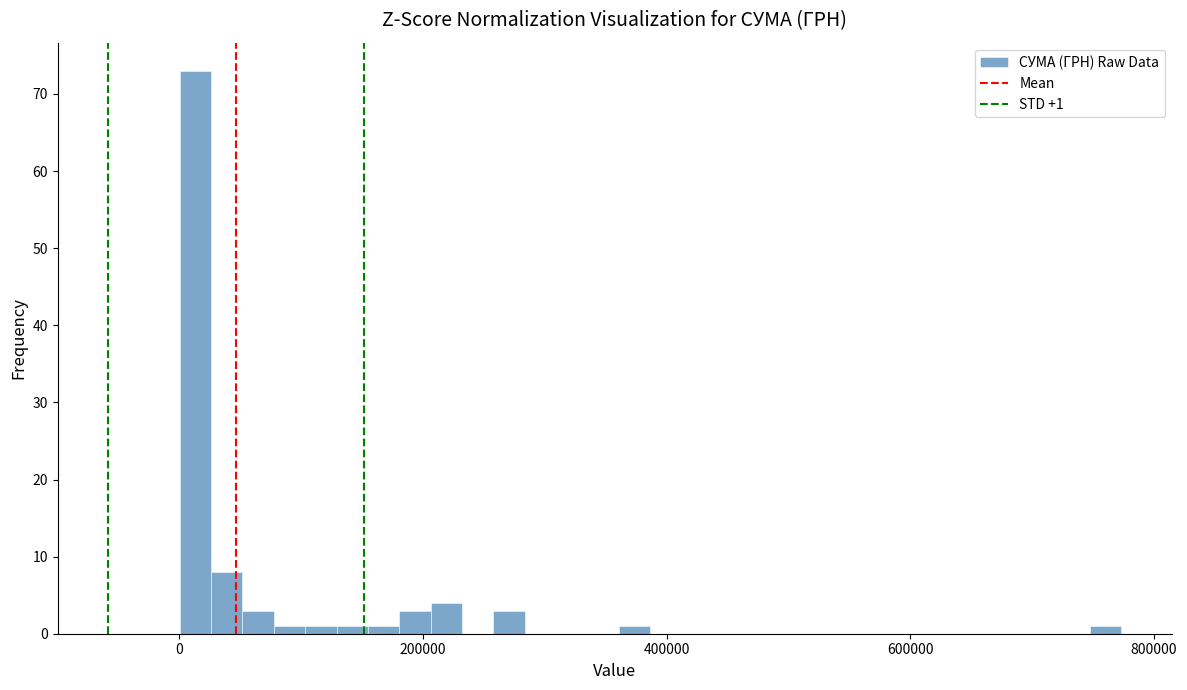

Read against the x-axis, roughly where is the centre of the tallest bar?

20000